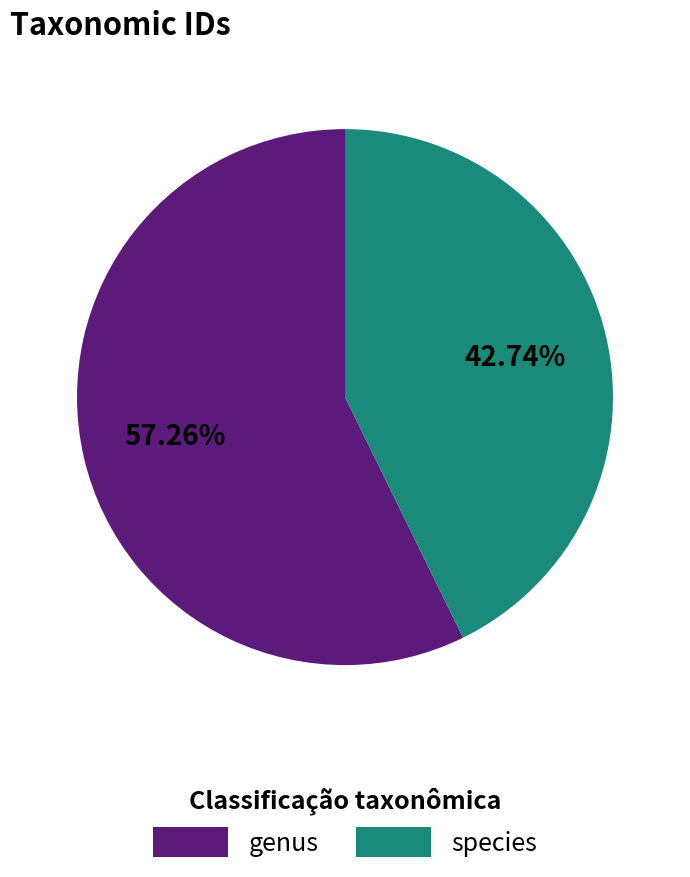

Which slice is the largest?

genus